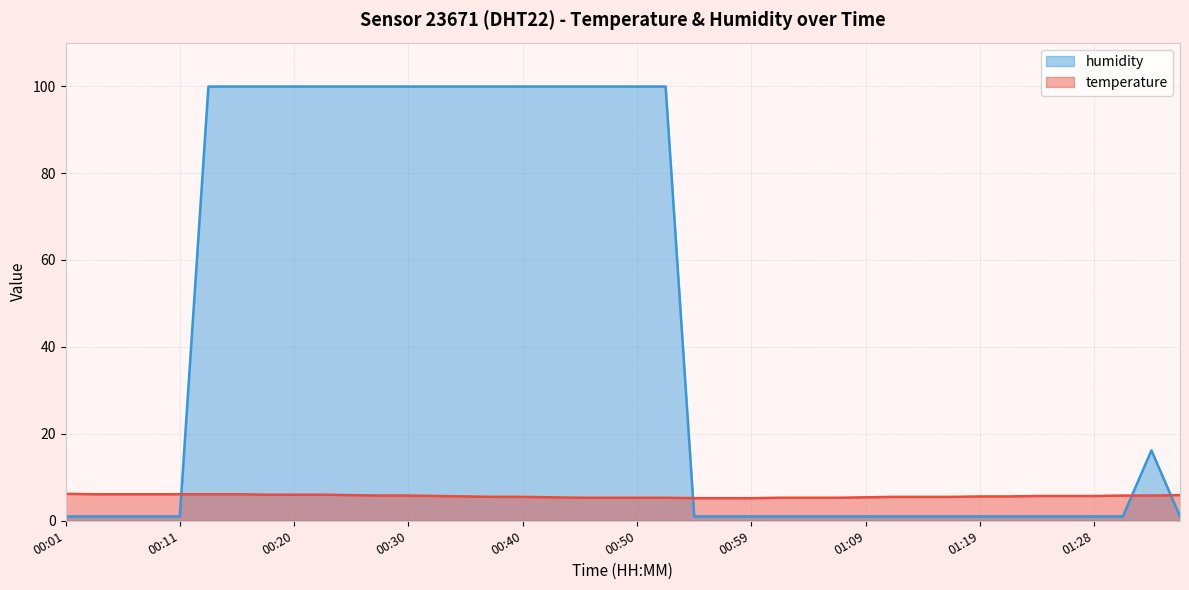

What is the average value of the temperature series?

5.7